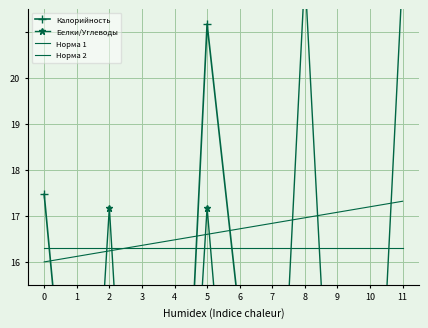

Which category has the lowest value across all series?

9